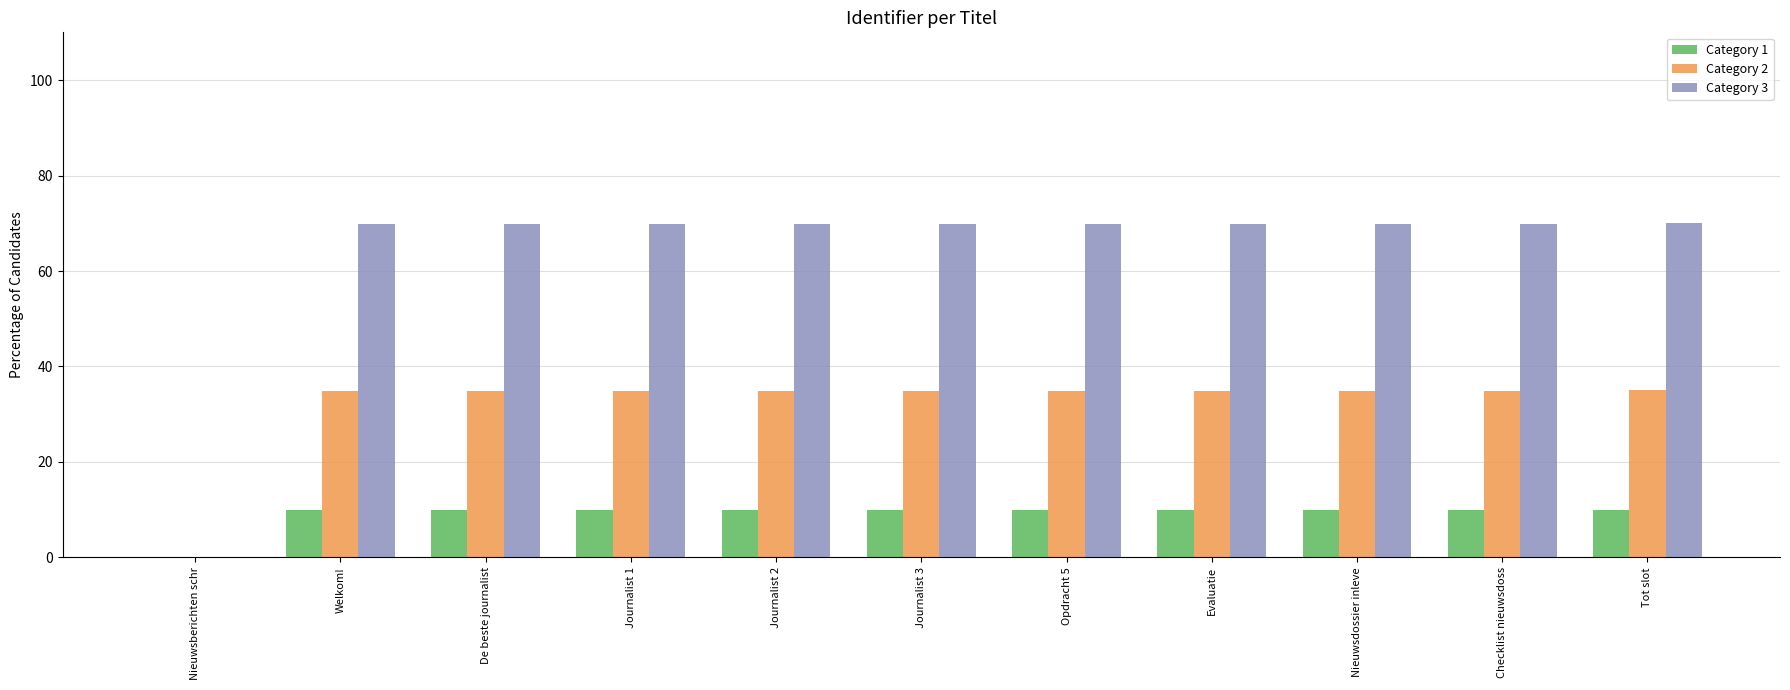

Is it true that Category 2 equals 35.0 at Tot slot?

True